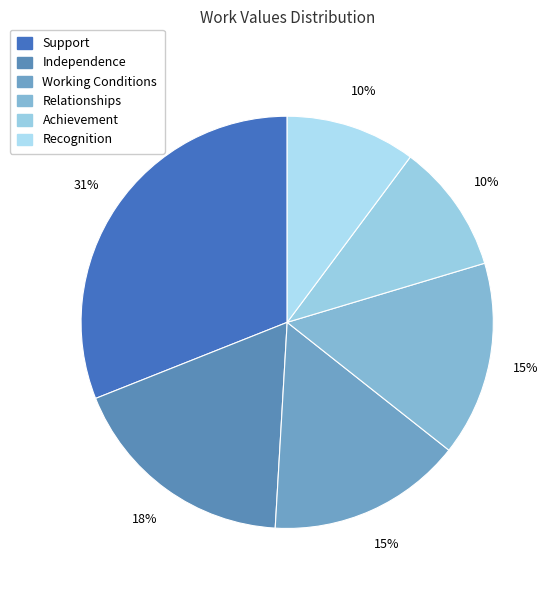

How many slices are in this pie chart?

6